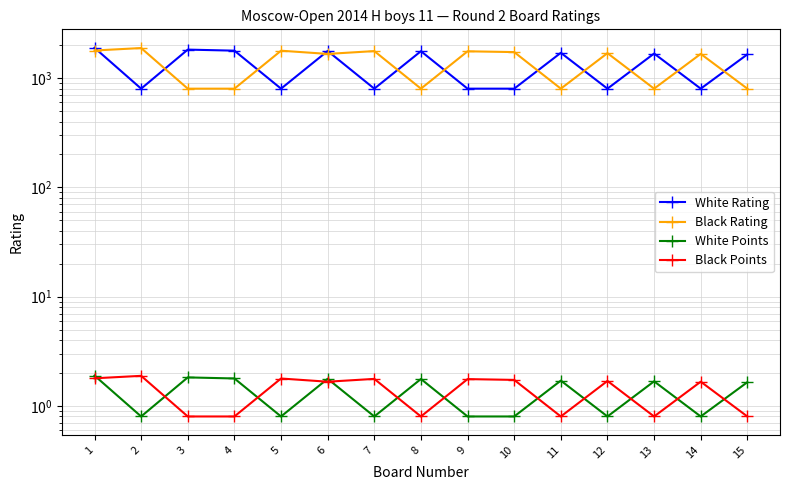

What is the difference between the second highest and second lowest values in the Black Rating series?

988.0